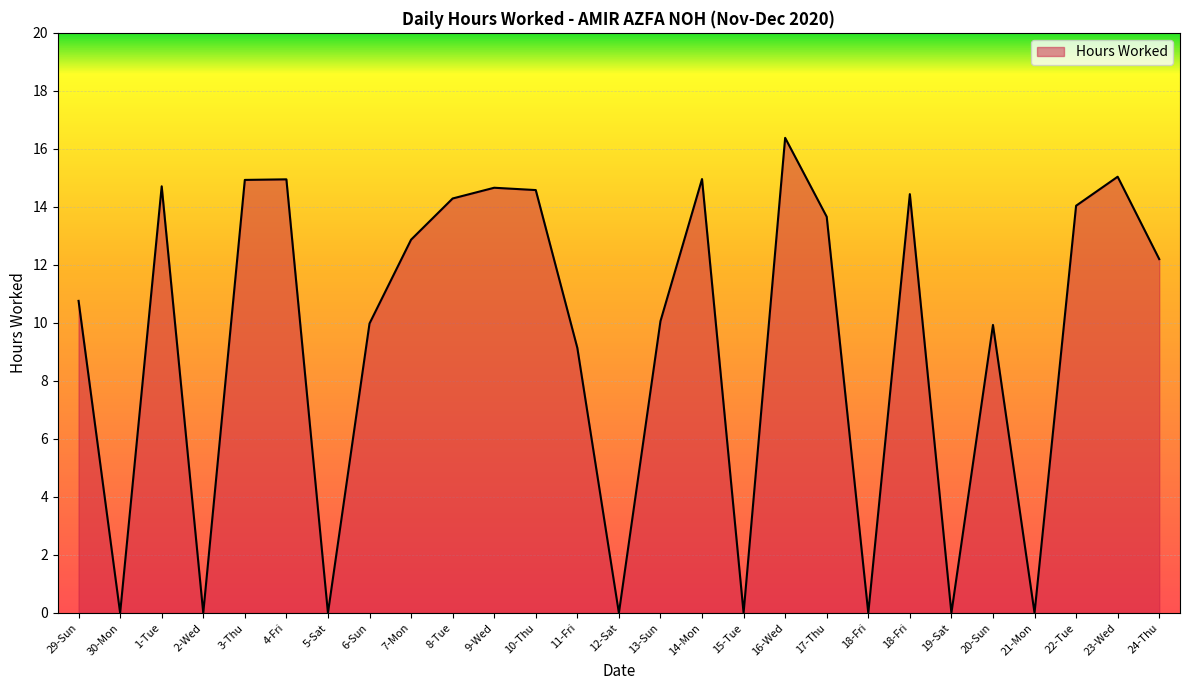

Does the chart display data point markers on the line(s)?

No